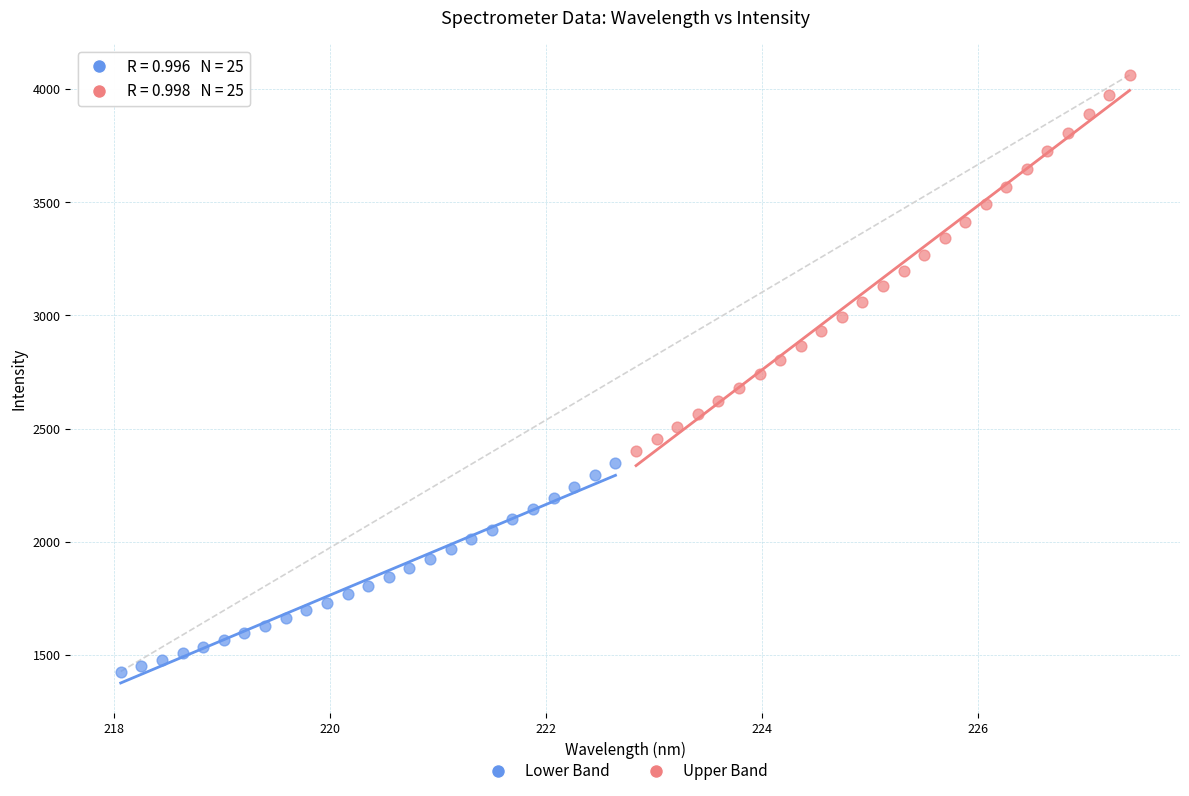

Which series contains the highest Y value?

Upper Band